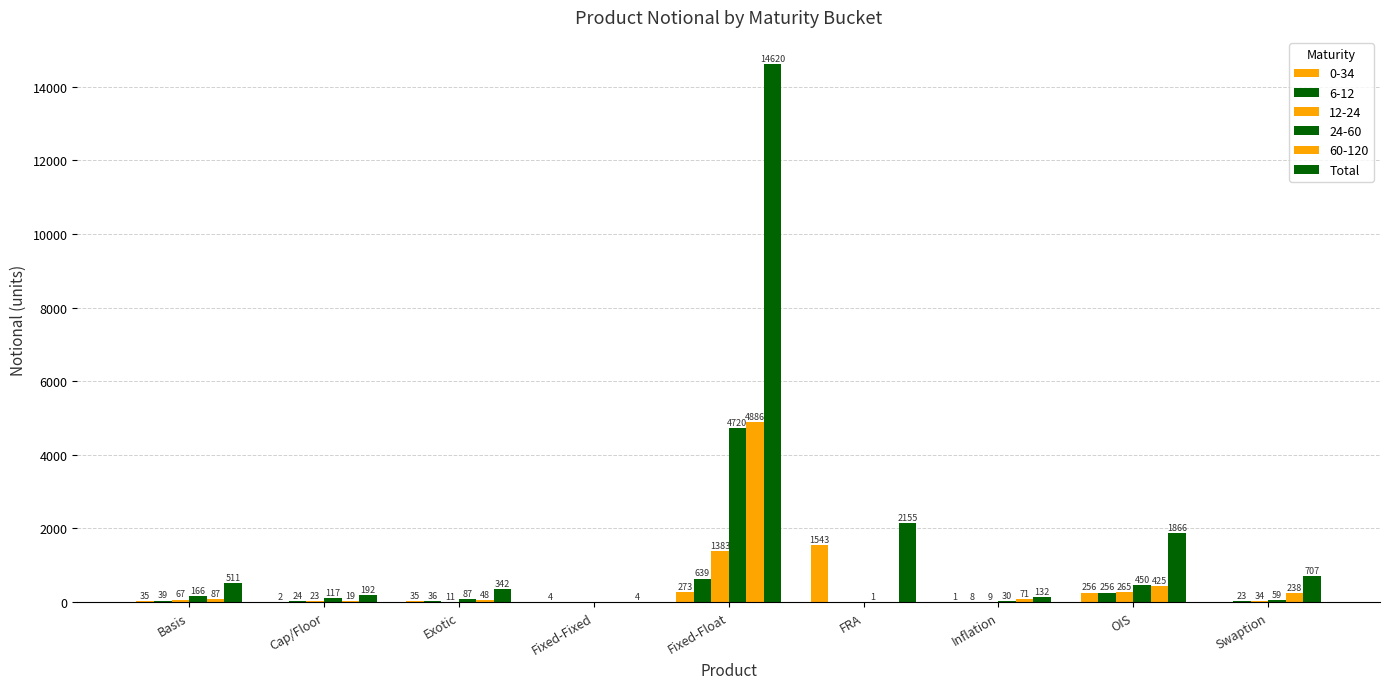

Which has a higher value, FRA or Exotic?

FRA